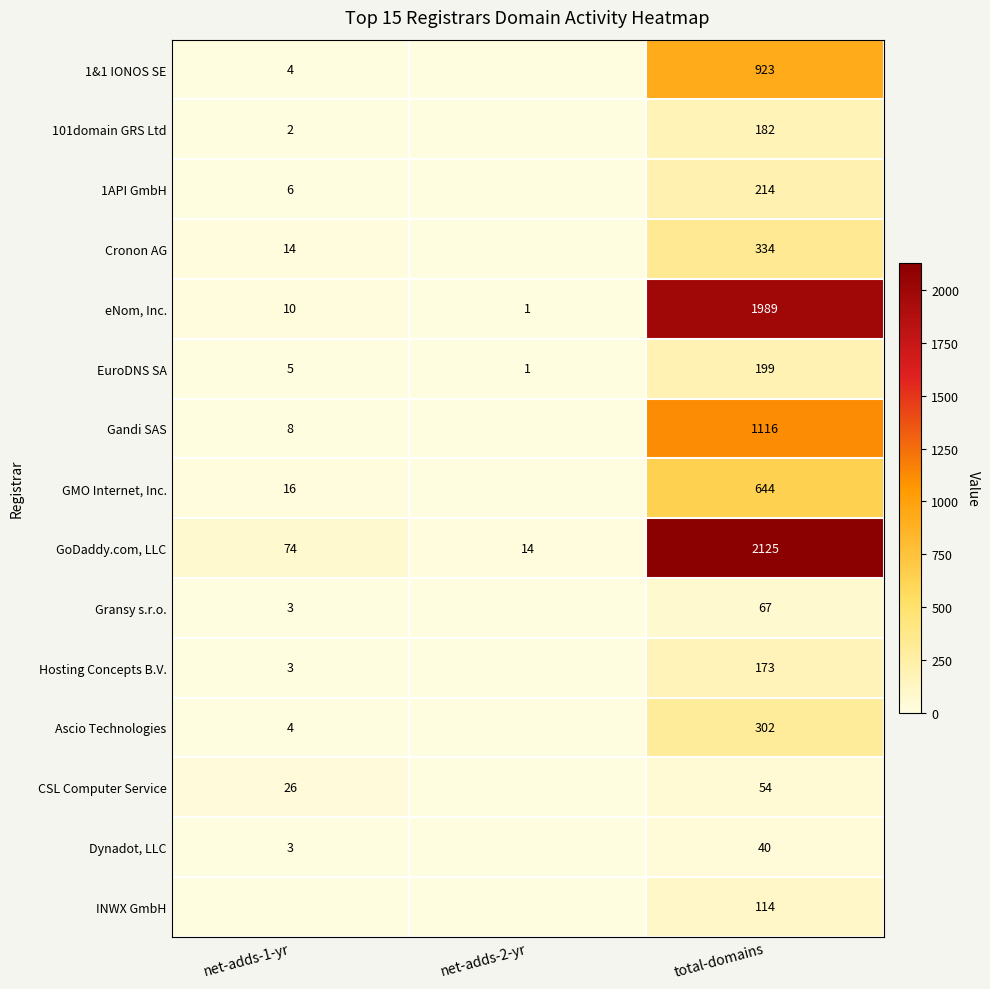

Is it true that Cronon AG equals 526 at total-domains?

False